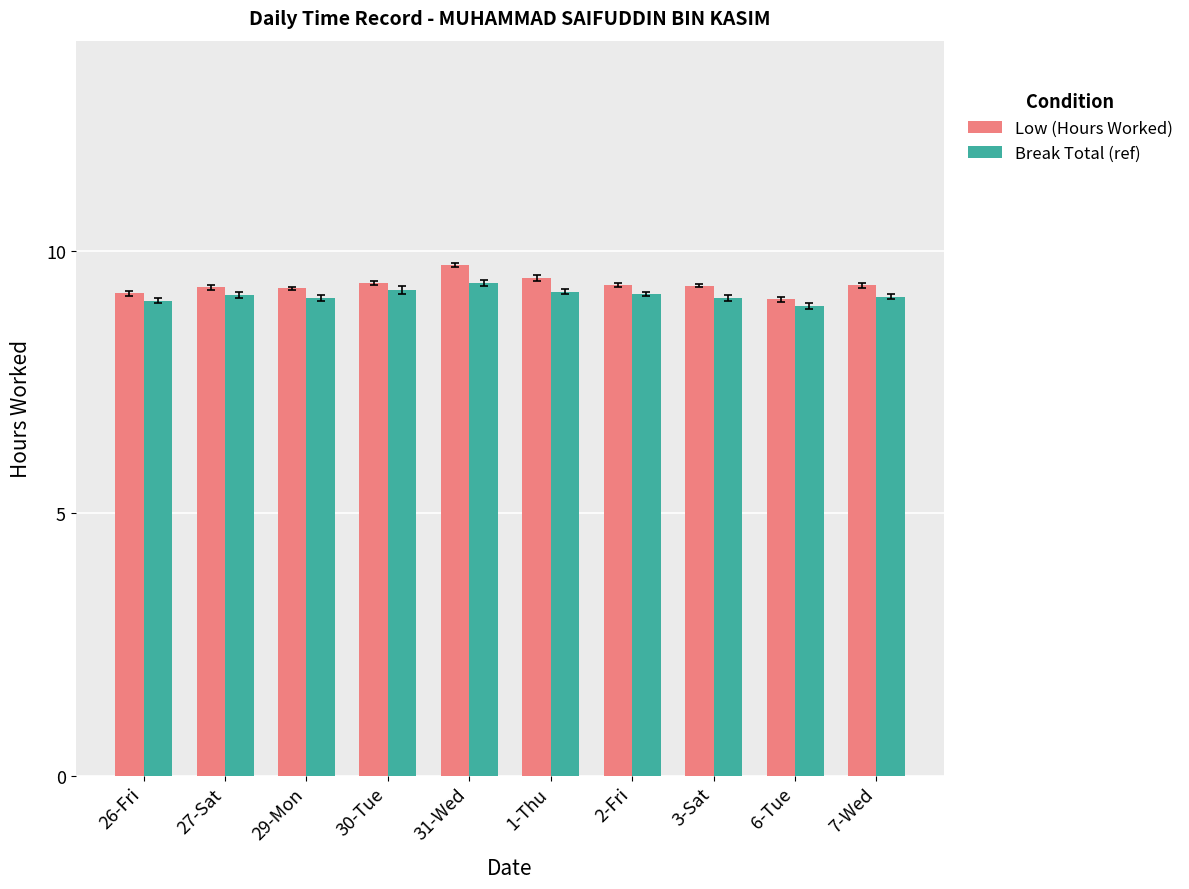

At which label is Low (Hours Worked) closest to 9?

6-Tue